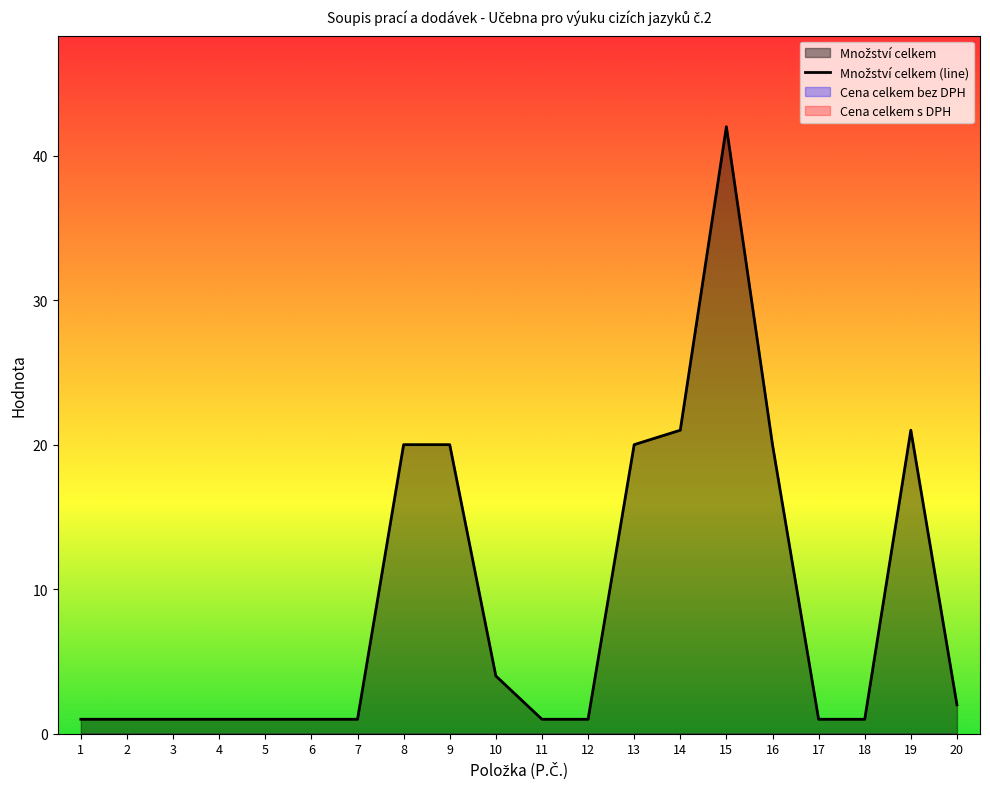

How many categories are shown in the chart?

20